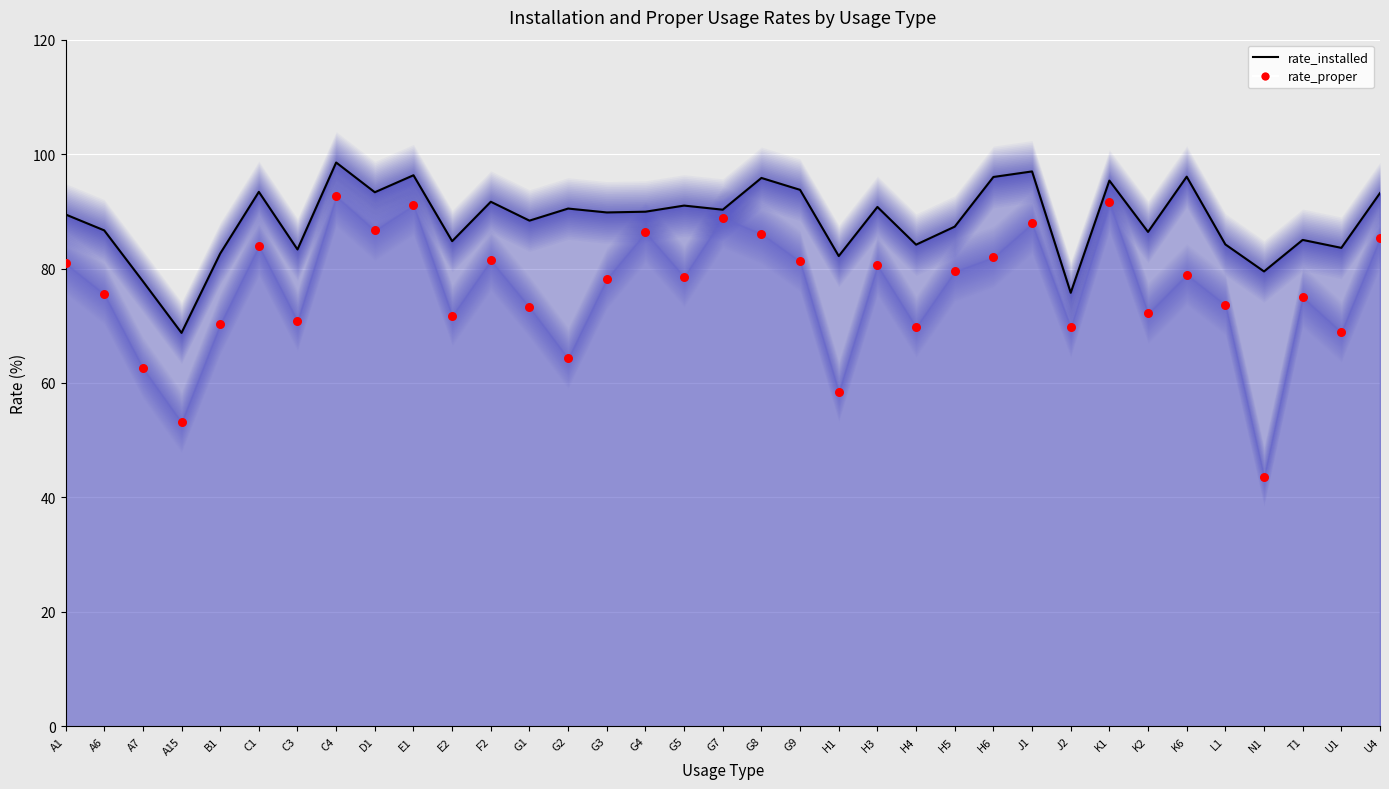

What is the total value across all series at C4?

191.2